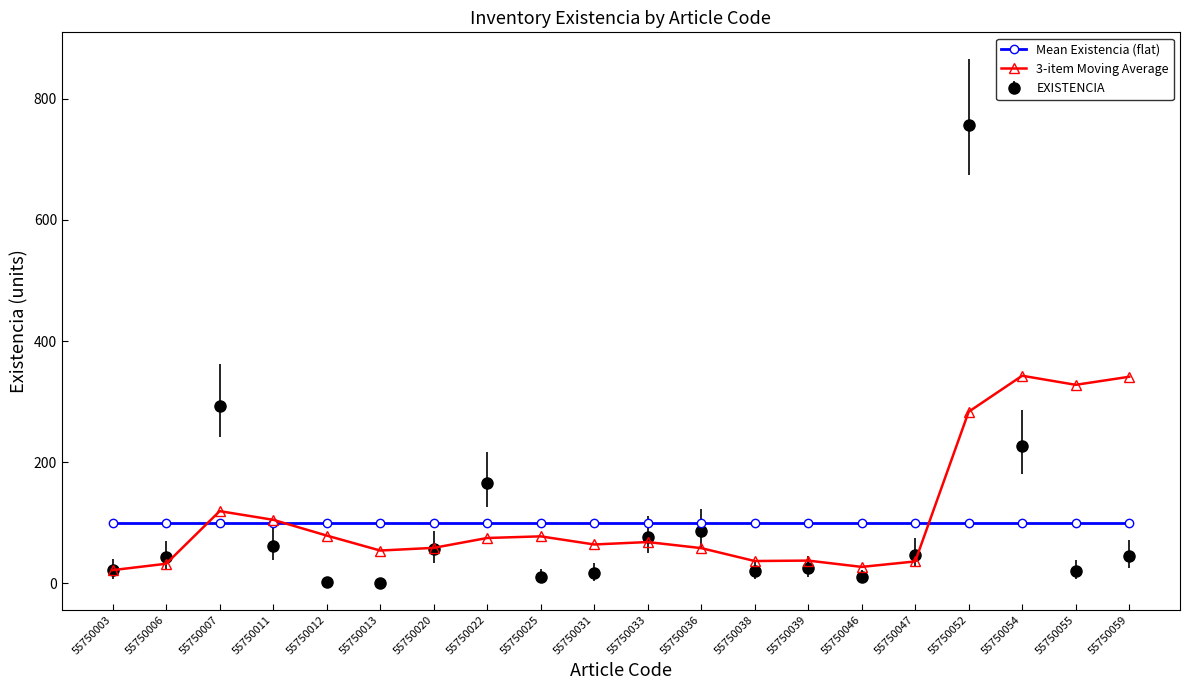

Which series has the widest spread of values?

EXISTENCIA